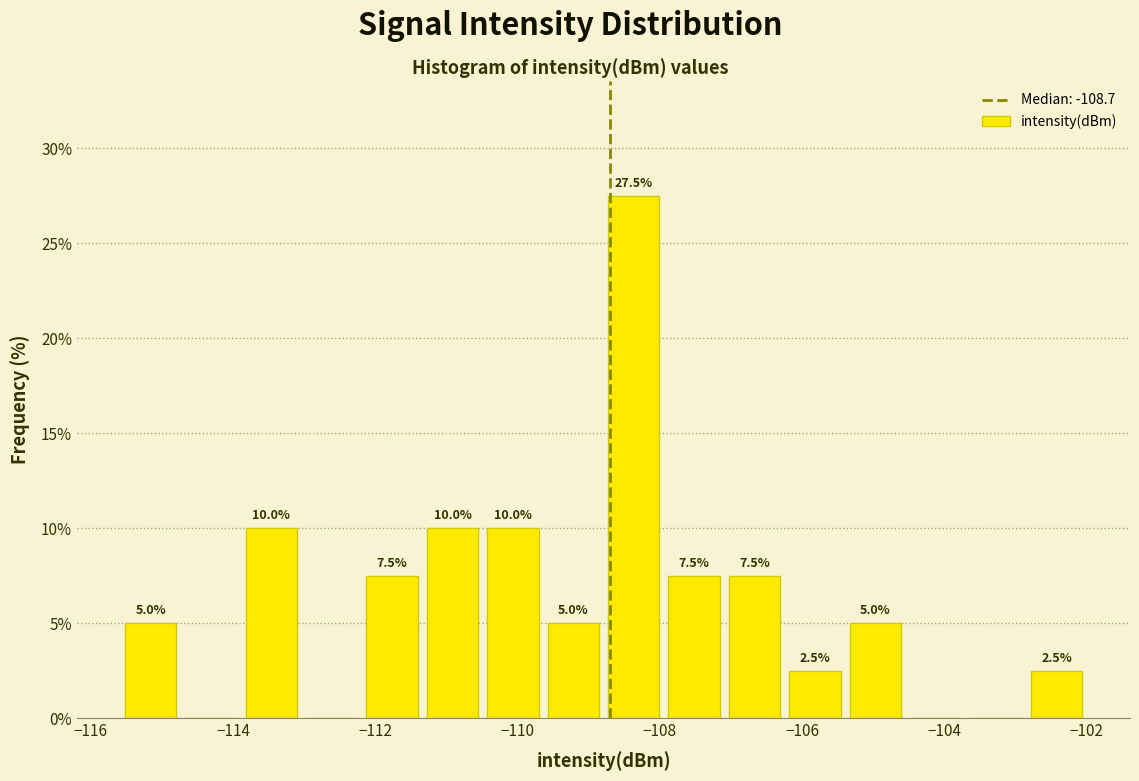

Over which range of the x-axis is the bar tallest?

-108.8 to -108.0